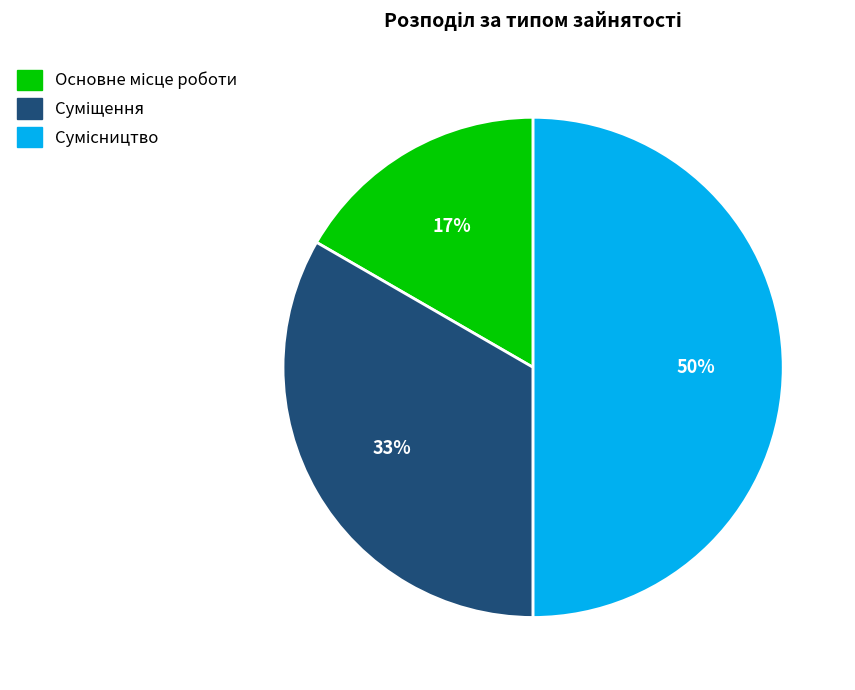

To the nearest percent, what is the average slice percentage?

33%